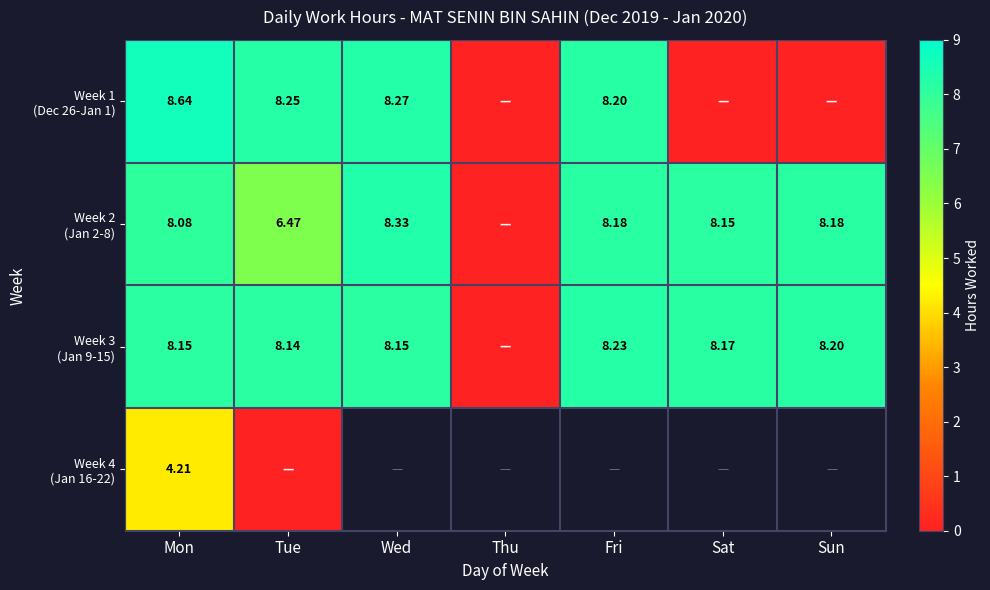

Where is Week 1 (Dec 26-Jan 1) nearest to the value 4?

Thu